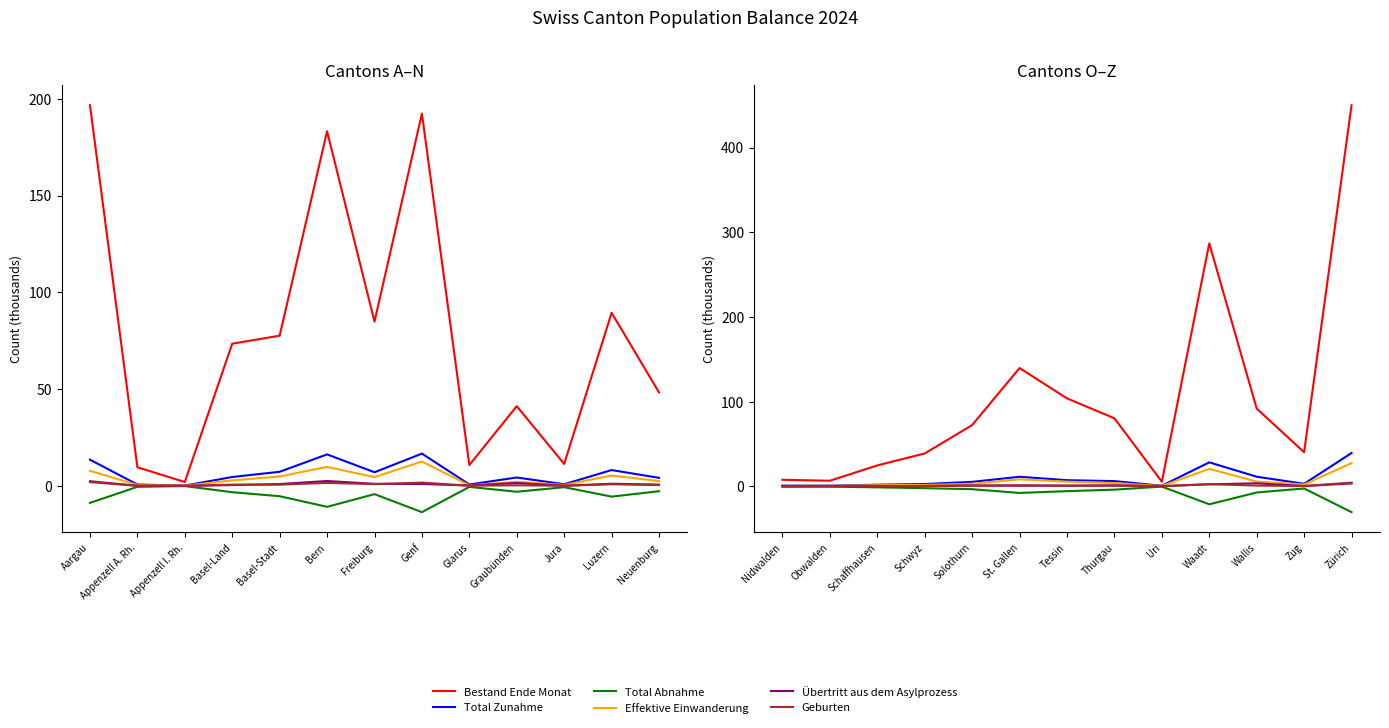

Count the number of categories in the chart.

13